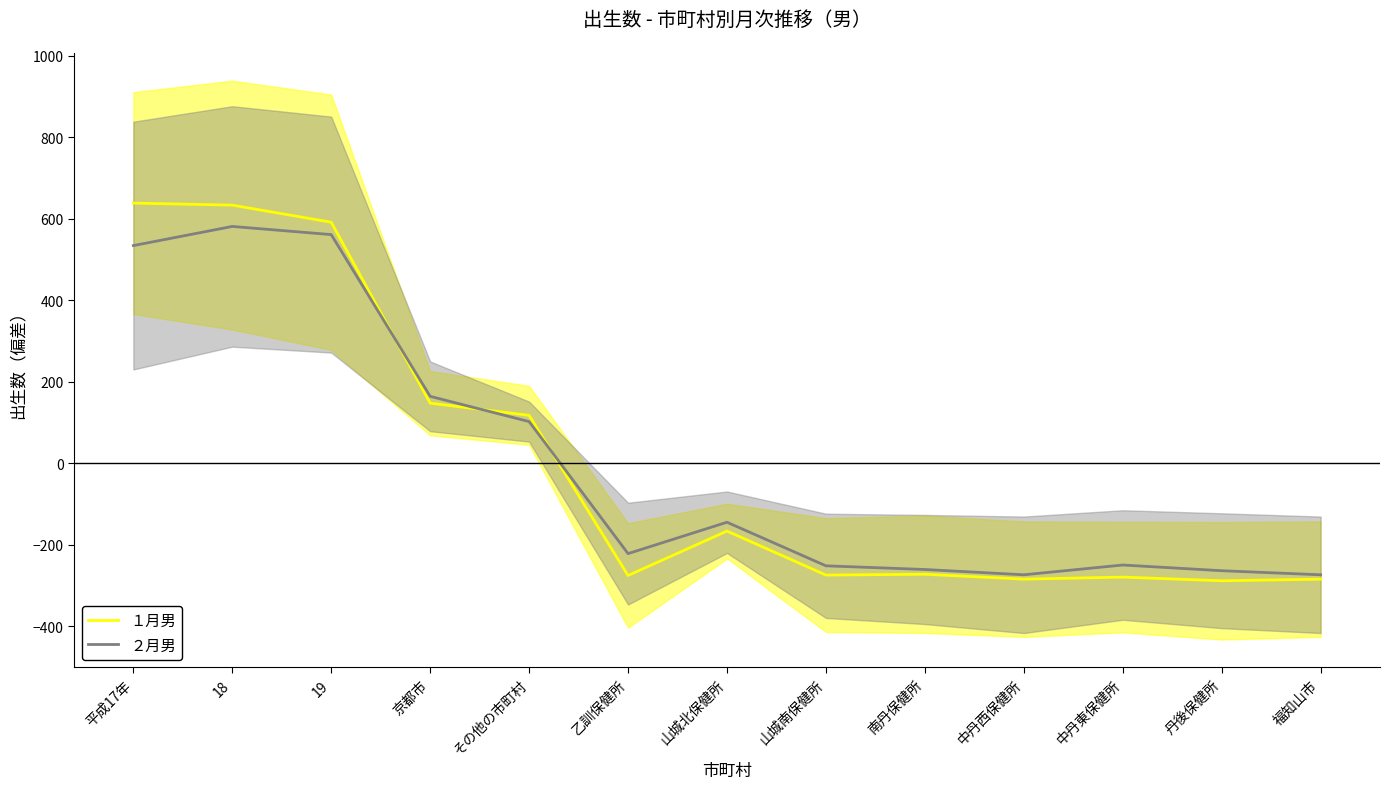

True or false: ２月男 has a value of 963.1 at 19.

False